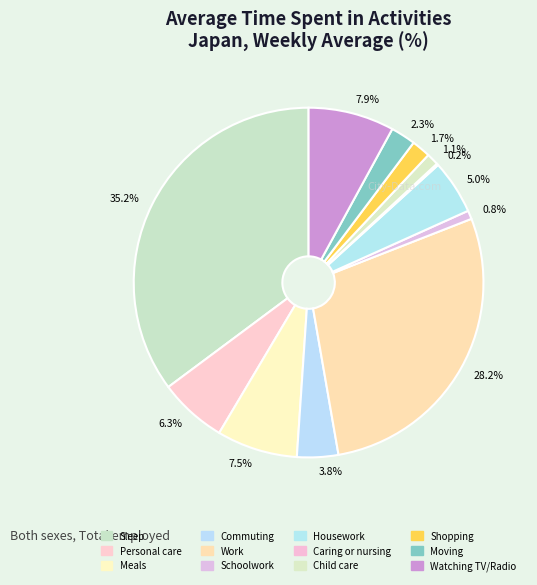

What percentage is NOT represented by 35.2%?

64.8%